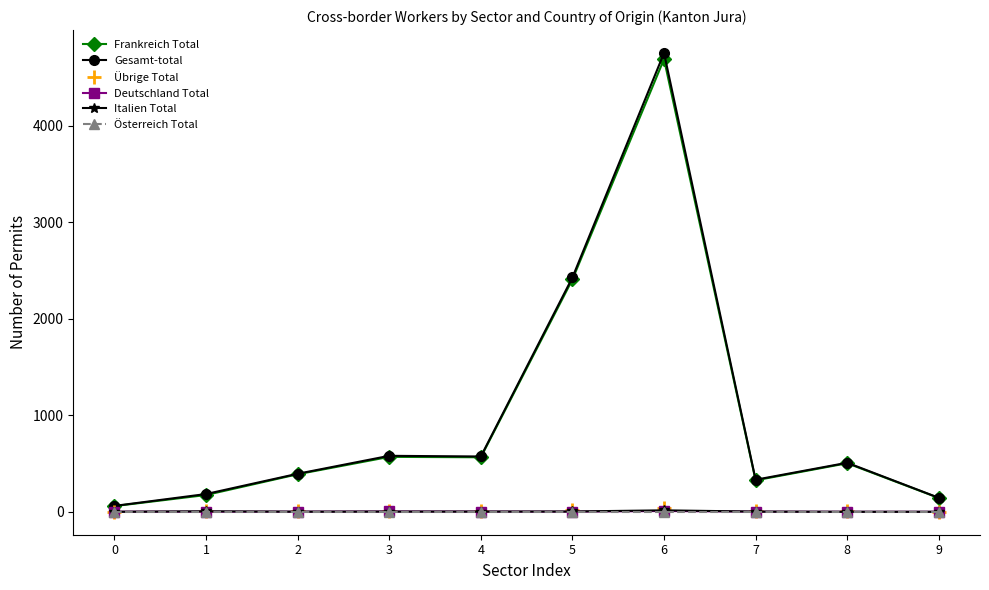

What is the greatest value displayed?

4754